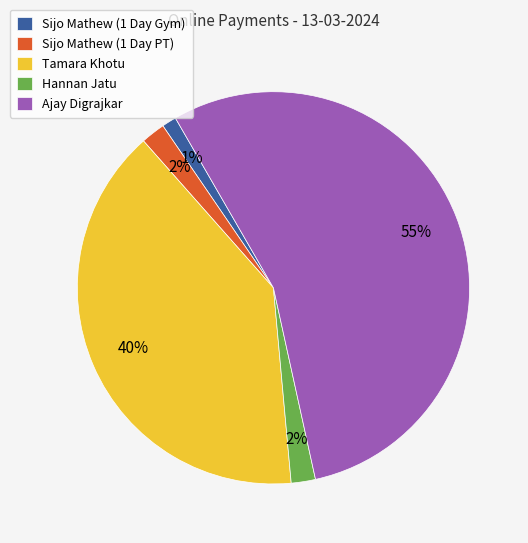

Between Sijo Mathew (1 Day PT) and Tamara Khotu, which is larger?

Tamara Khotu